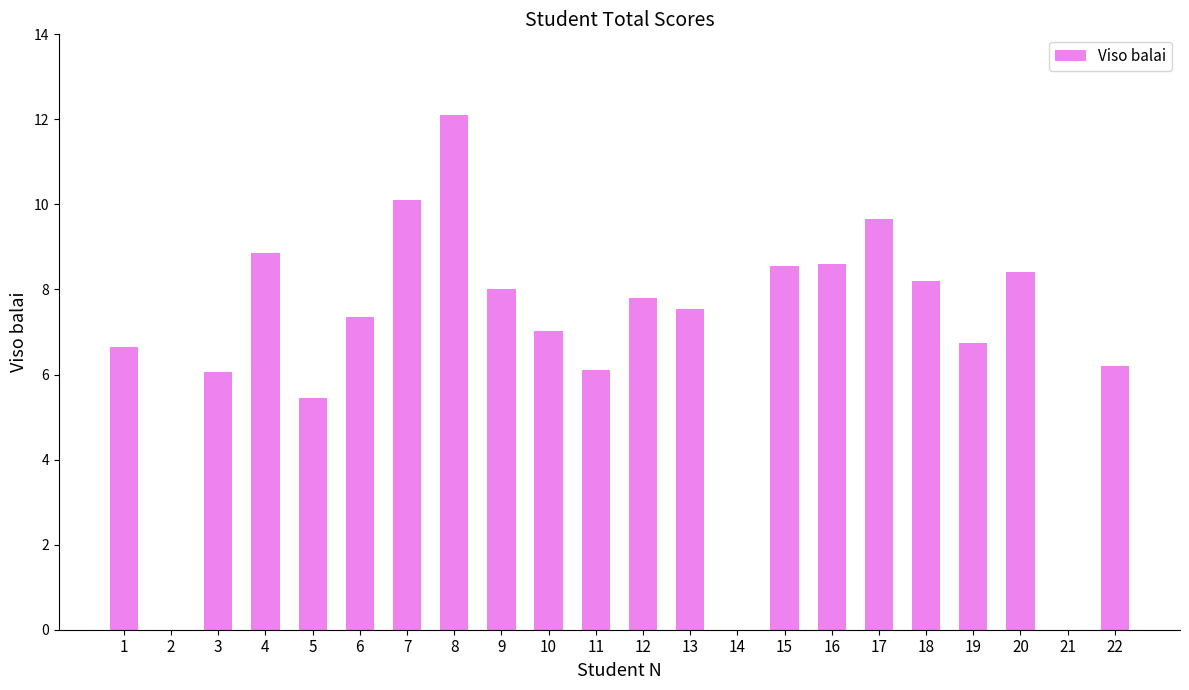

Between 4 and 18, which is larger?

4